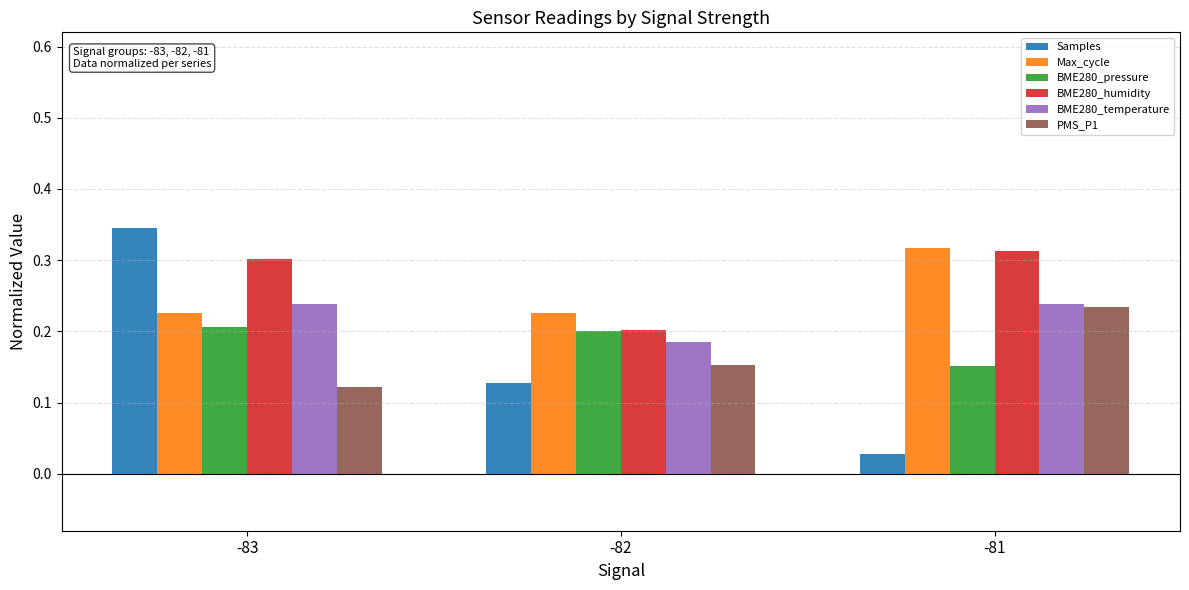

At which category does the chart reach its minimum across all series?

-81